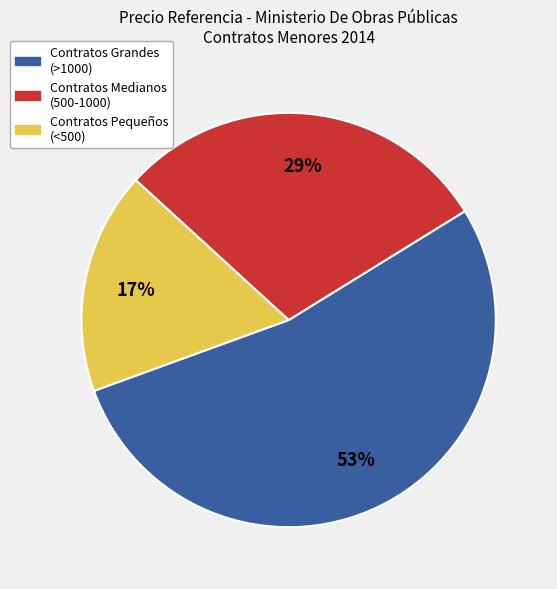

Is there any slice that represents more than half of the pie?

Yes